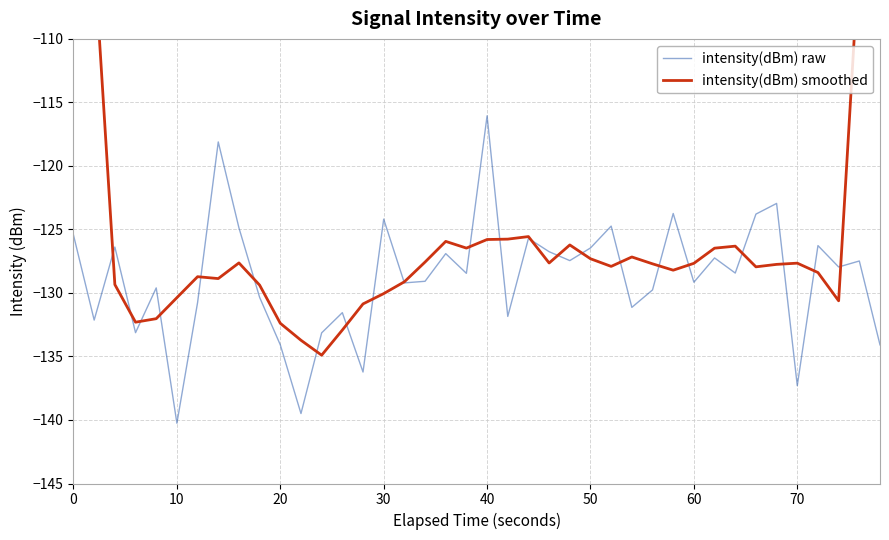

Rank the series at 0 from highest to lowest value.

intensity(dBm) smoothed, intensity(dBm) raw